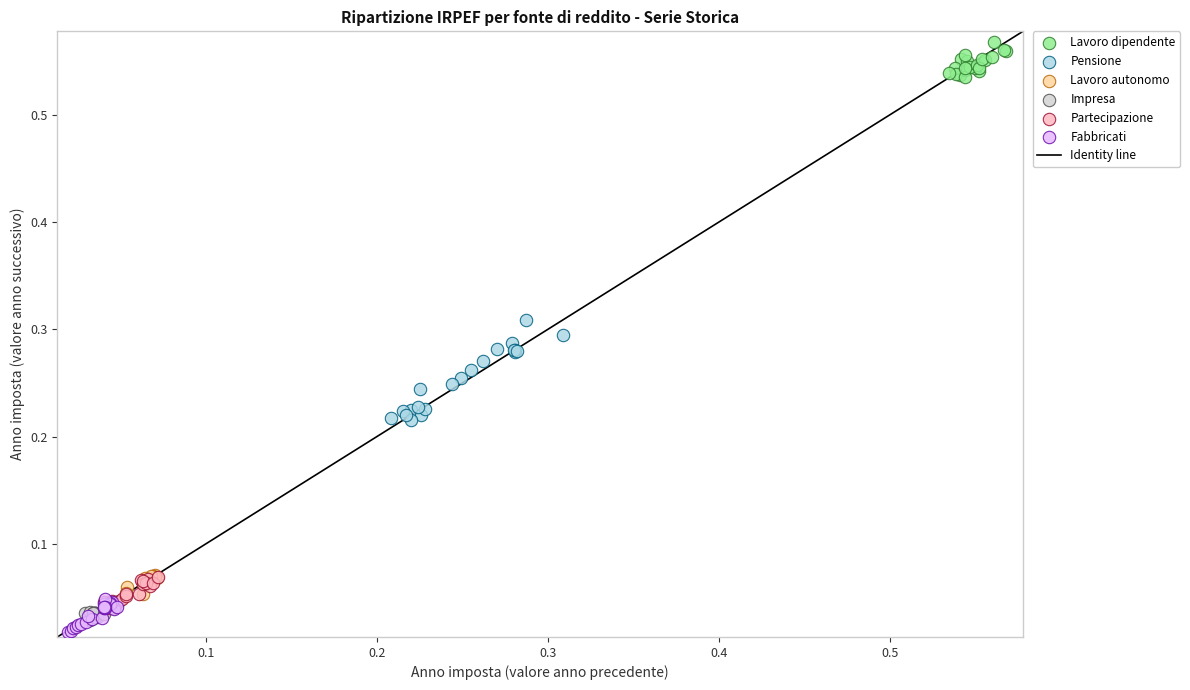

Which series has the largest Y range (max minus min)?

Pensione